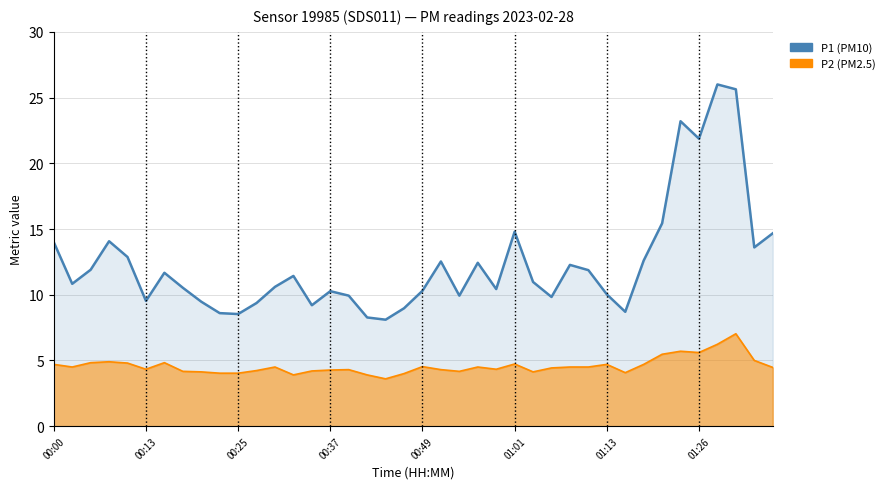

What is the sum of all P2 (PM2.5) values?

183.2